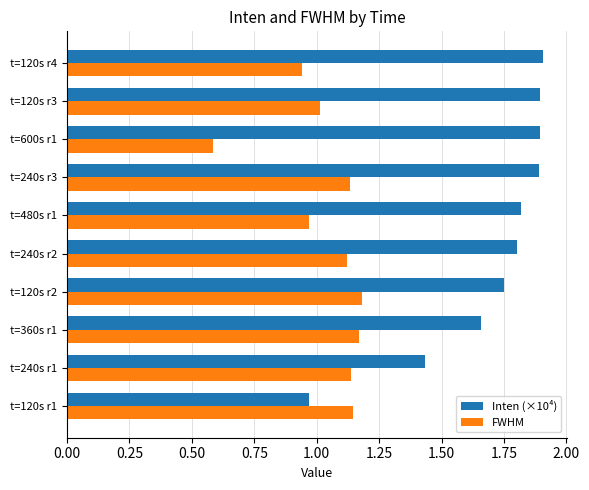

What is the difference between the maximum and second lowest values in the Inten (×10⁴) series?

0.5